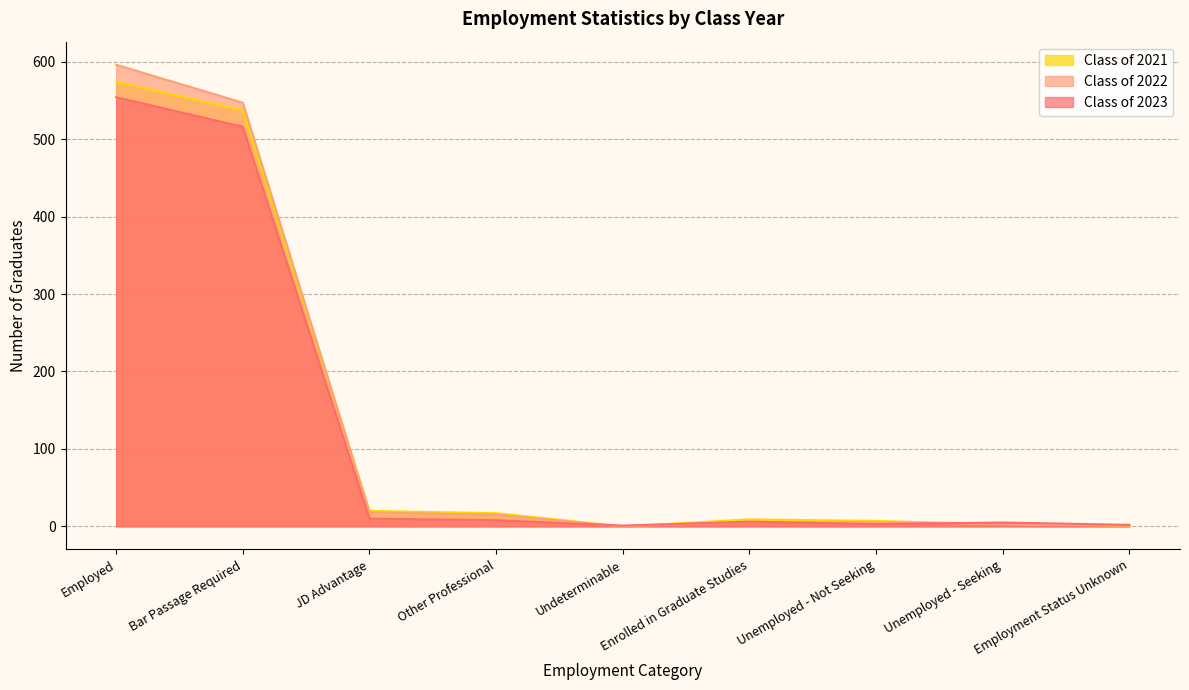

The value of Class of 2021 at Other Professional is 28. True or false?

False